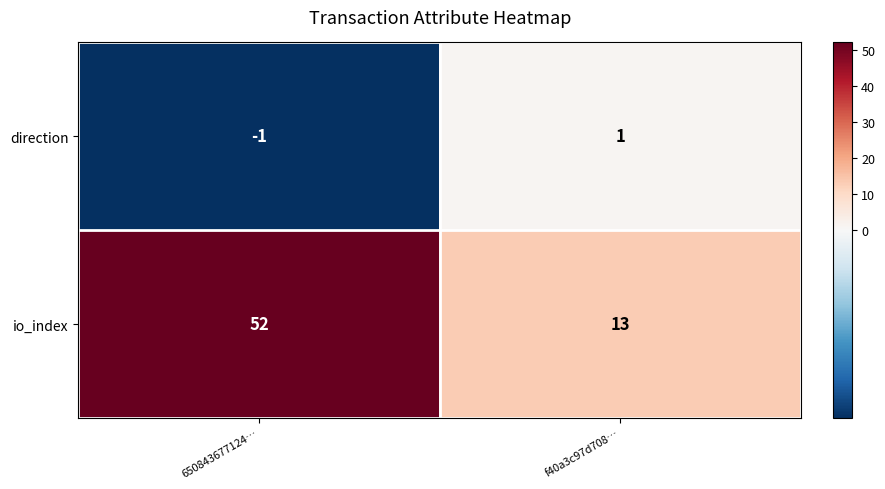

Reading left to right, list all the values displayed in this chart.

direction: -1	1
io_index: 52	13